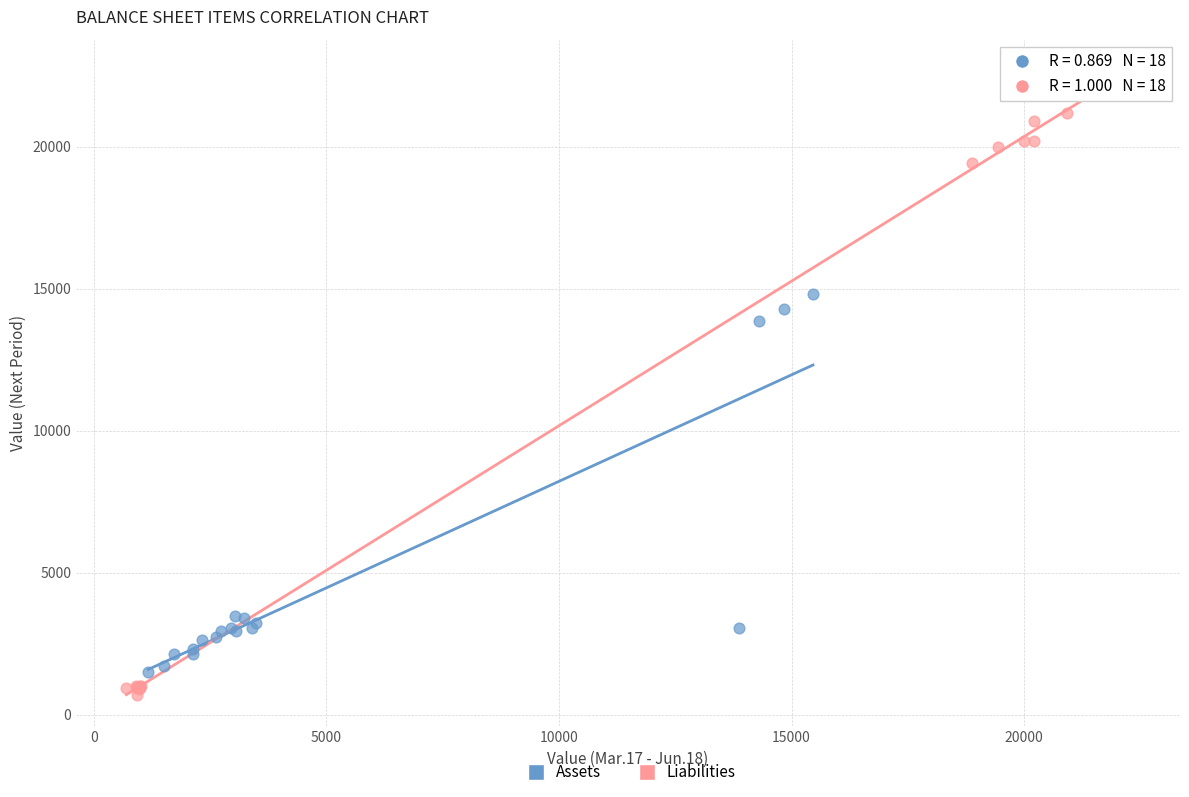

Which series contains the lowest Y value?

Liabilities